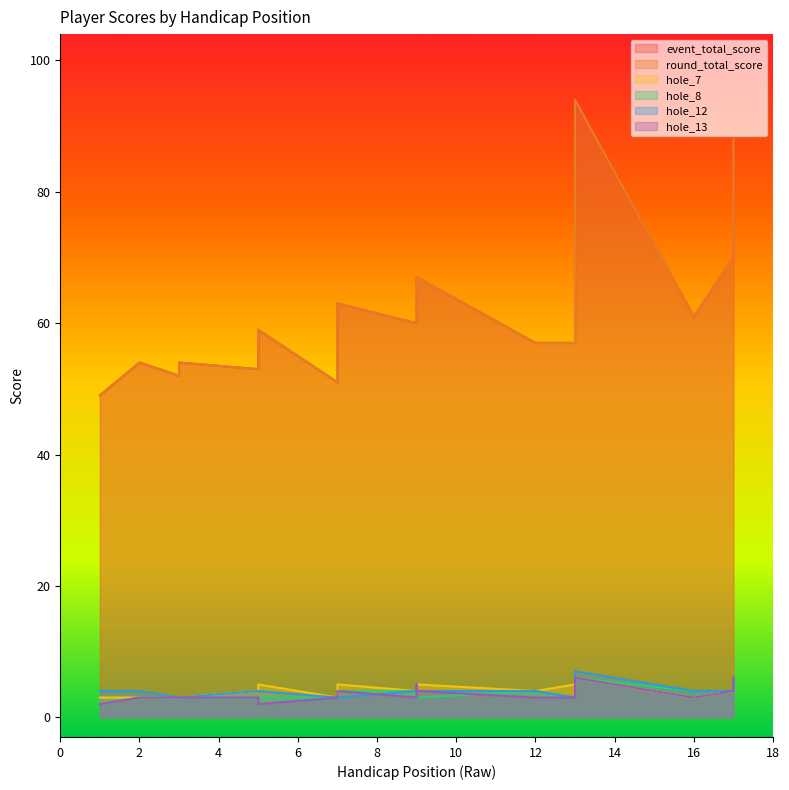

At which label is round_total_score closest to 71?

17